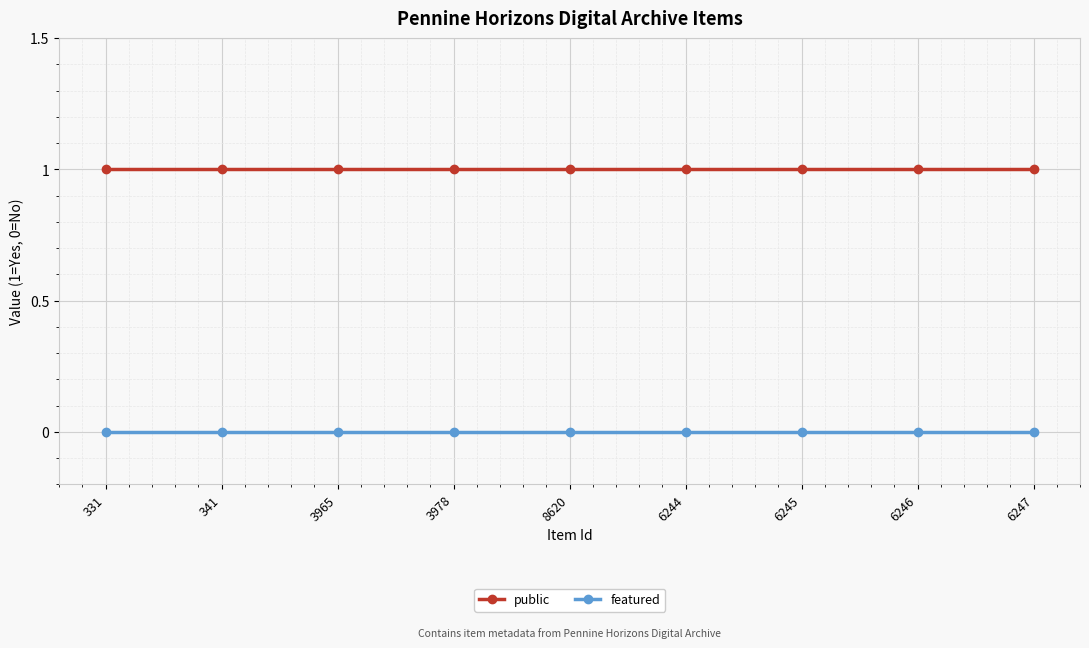

List the series in order of their peak value, highest first.

public, featured